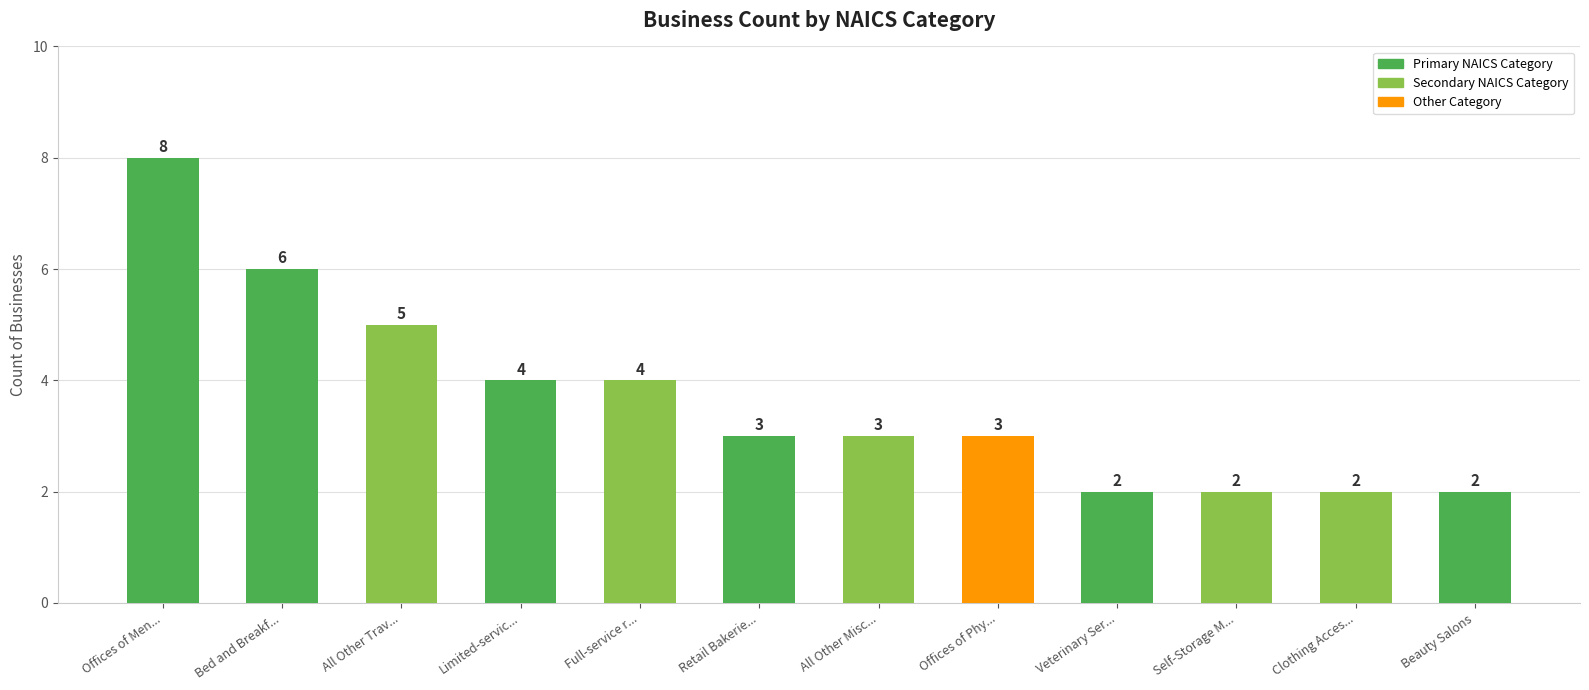

Reading left to right, what are all the values shown in this chart?

Offices of Men...=8	Bed and Breakf...=6	All Other Trav...=5	Limited-servic...=4	Full-service r...=4	Retail Bakerie...=3	All Other Misc...=3	Offices of Phy...=3	Veterinary Ser...=2	Self-Storage M...=2	Clothing Acces...=2	Beauty Salons=2